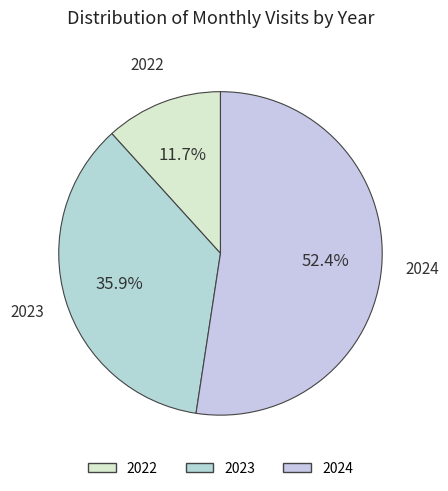

To the nearest percent, what is the difference between the largest and smallest slice percentages?

41%